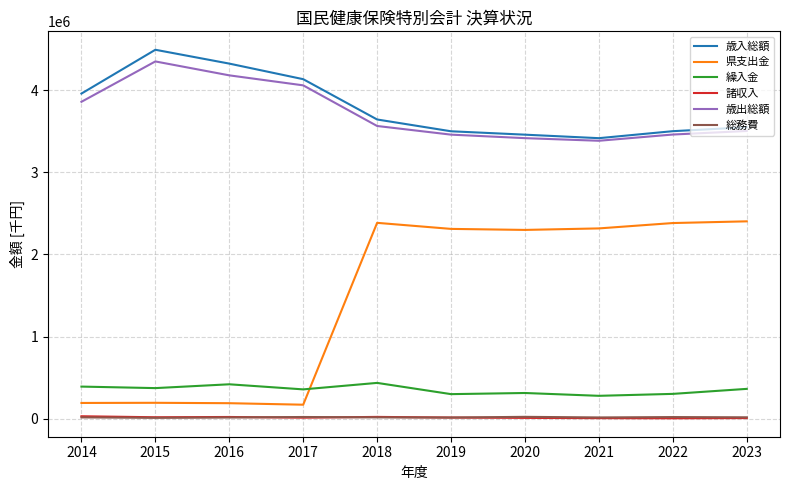

At which label is 歳出総額 closest to 3865216?

2014